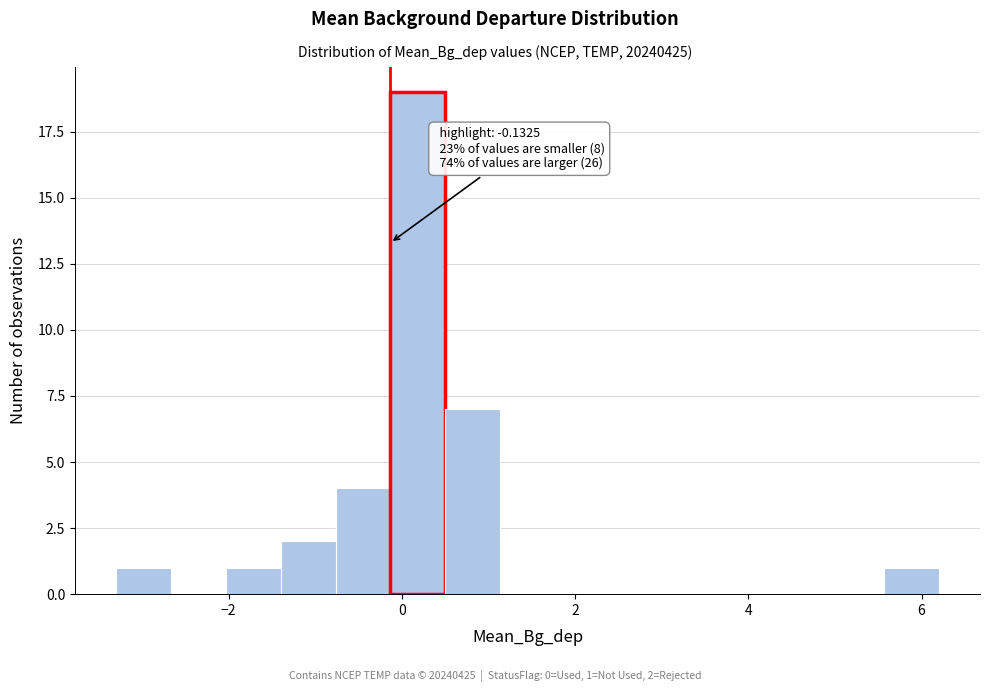

Read against the x-axis, roughly where is the centre of the tallest bar?

0.2